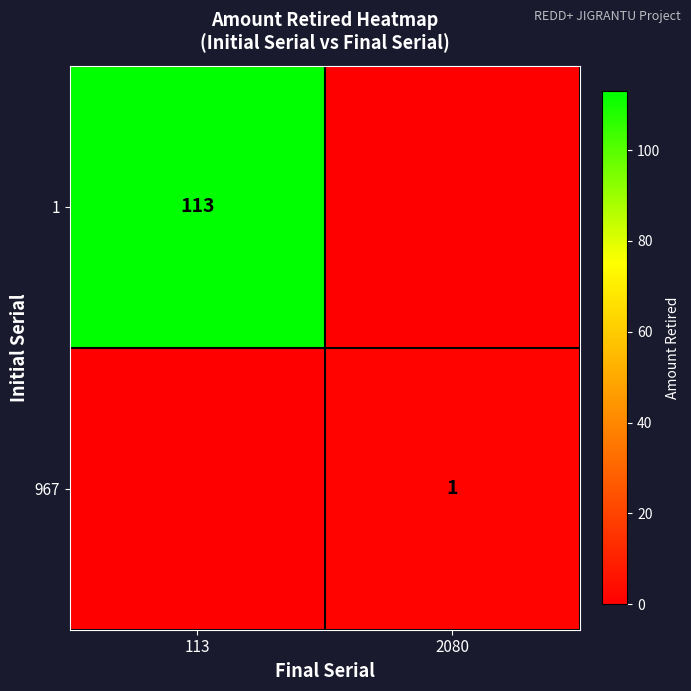

The 1 series shows 113 at 113. True or false?

True